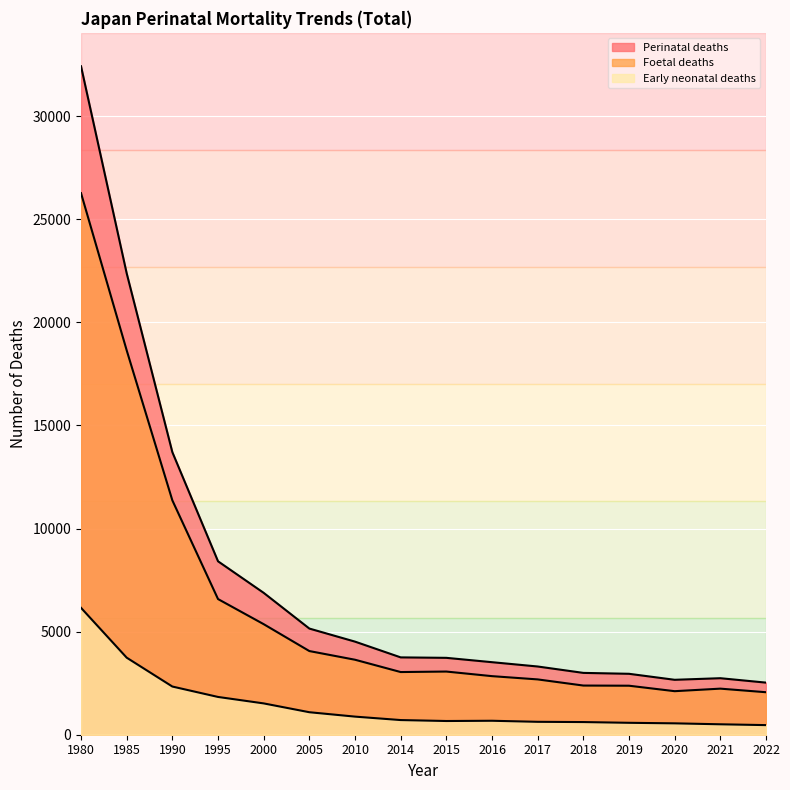

Is it true that Perinatal deaths equals 5183 at 2019?

False